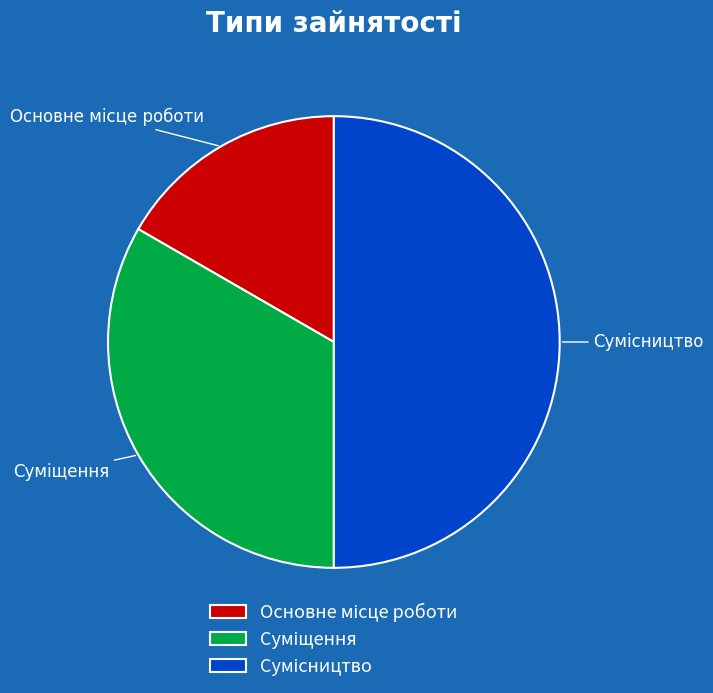

Is the sum of Суміщення and Основне місце роботи greater than half?

No